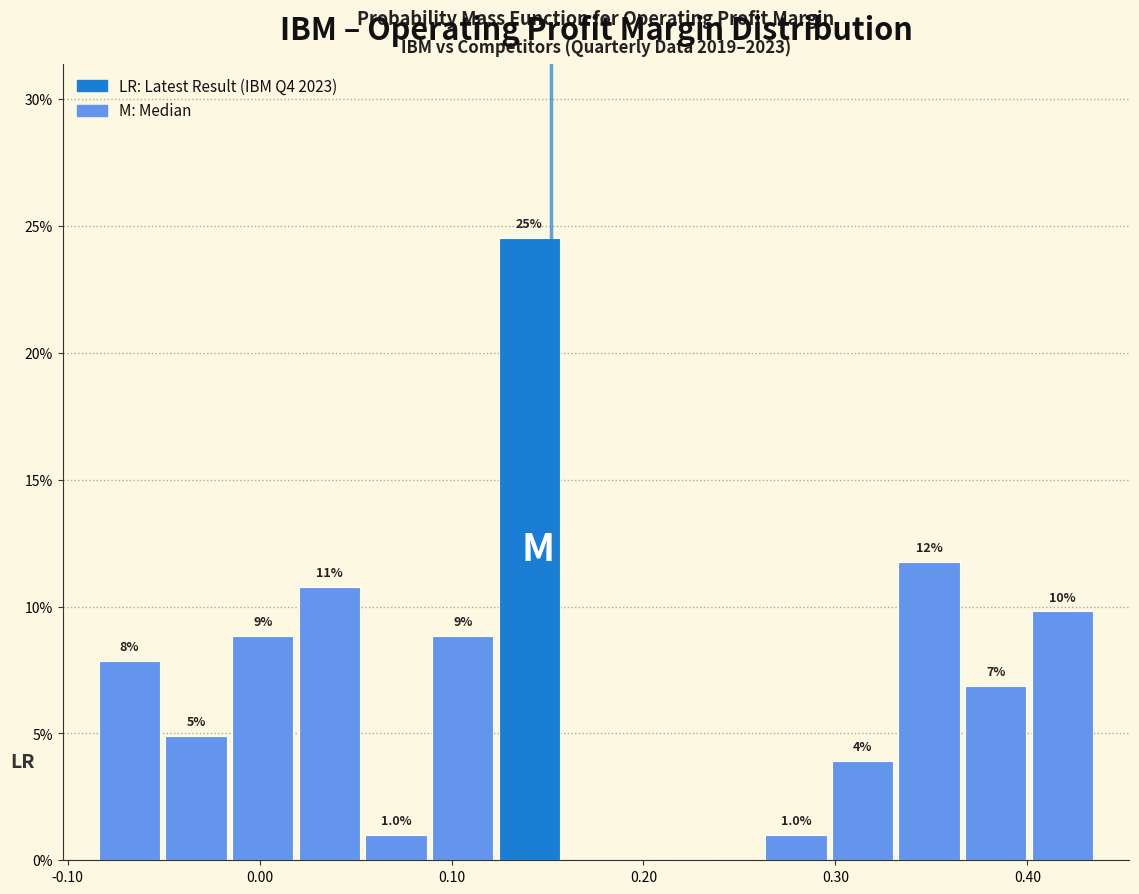

Read against the x-axis, roughly where is the centre of the tallest bar?

0.14